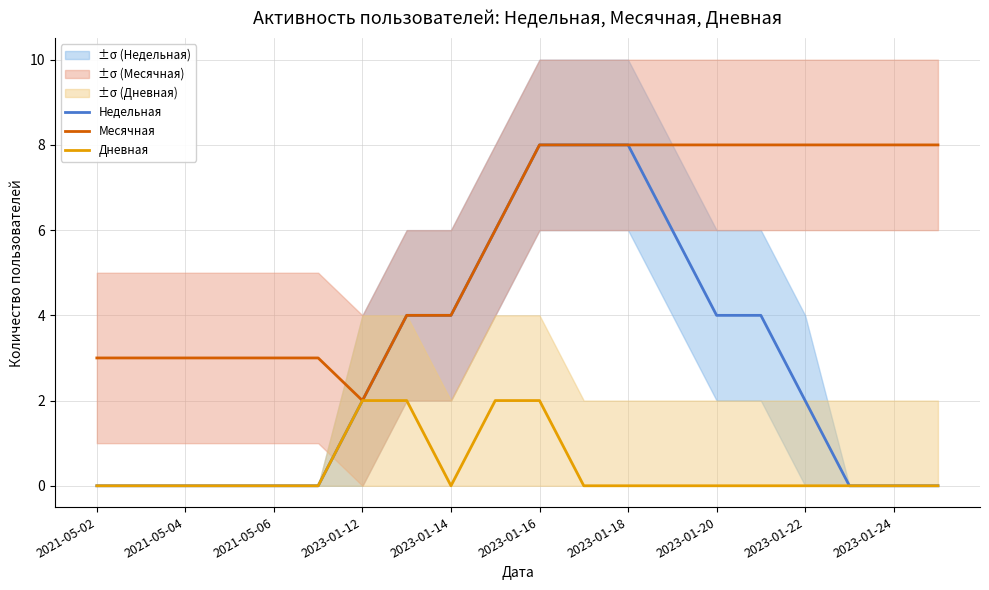

True or false: Месячная has a value of 8 at 2023-01-16.

True